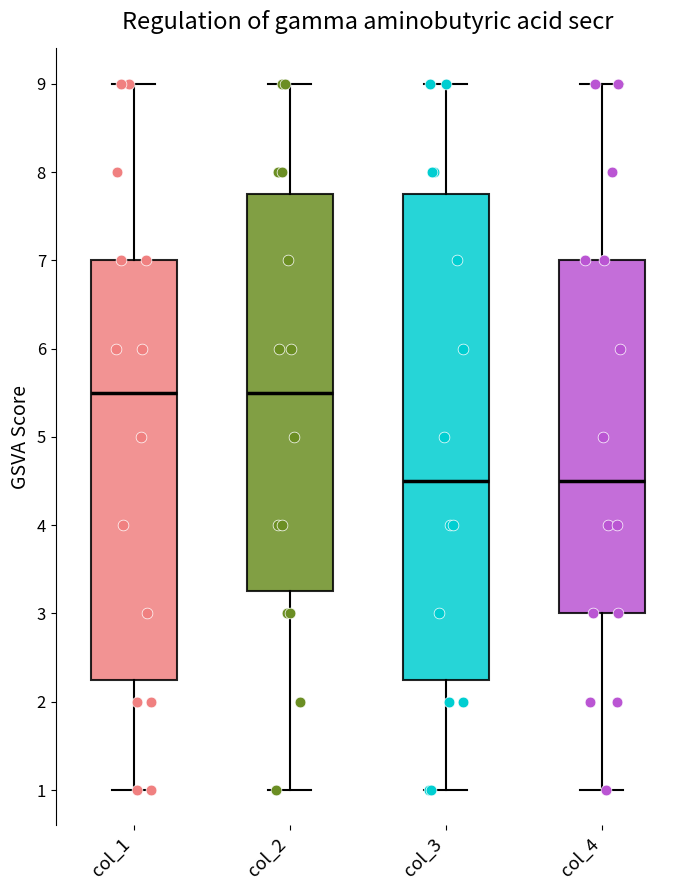

Where does the lower whisker of the box for col_4 end on the y-axis? The values are not printed on the chart, so give them approximately, as read against the axis.

1.0